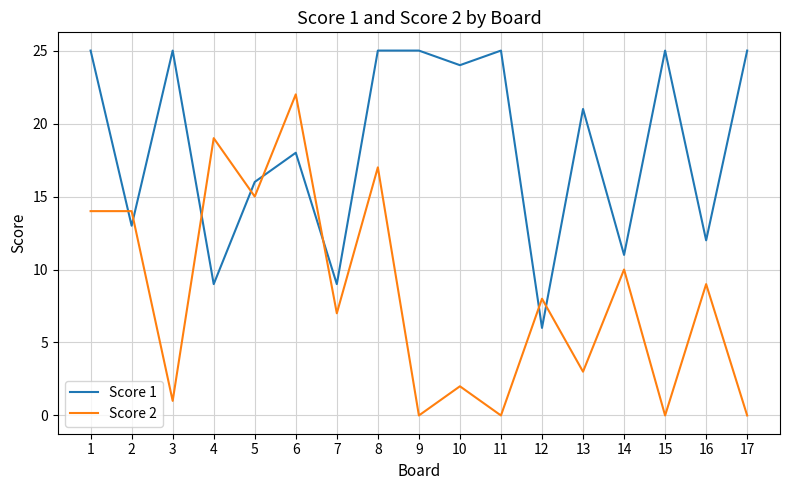

True or false: Score 1 has a value of 11 at 14.

True